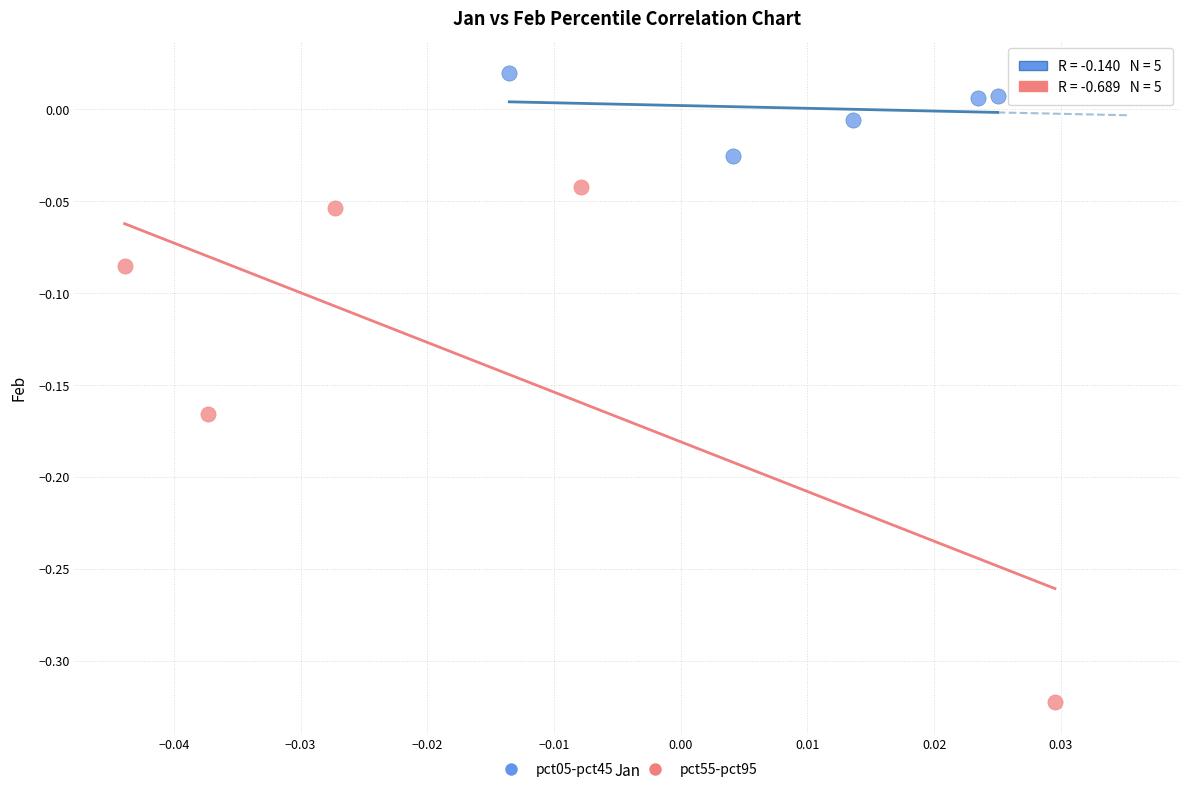

Which series contains the lowest Y value?

pct55-pct95